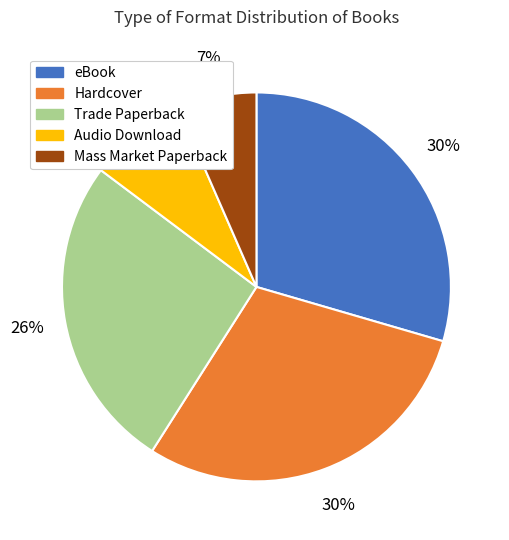

Is there a majority slice in this chart?

No